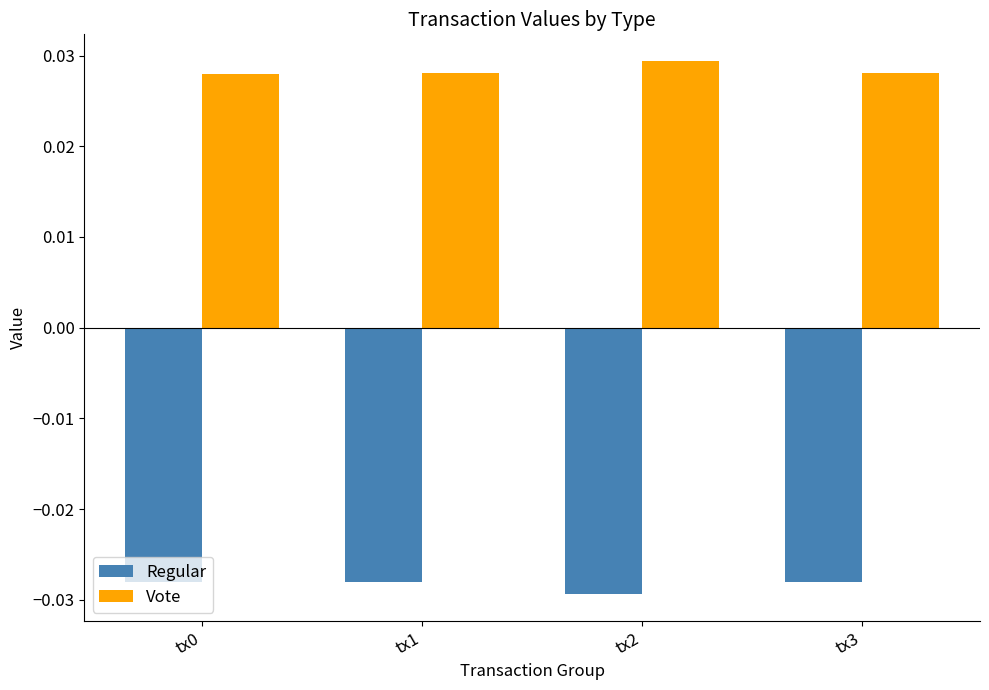

Rank the series at tx2 from highest to lowest value.

Vote, Regular